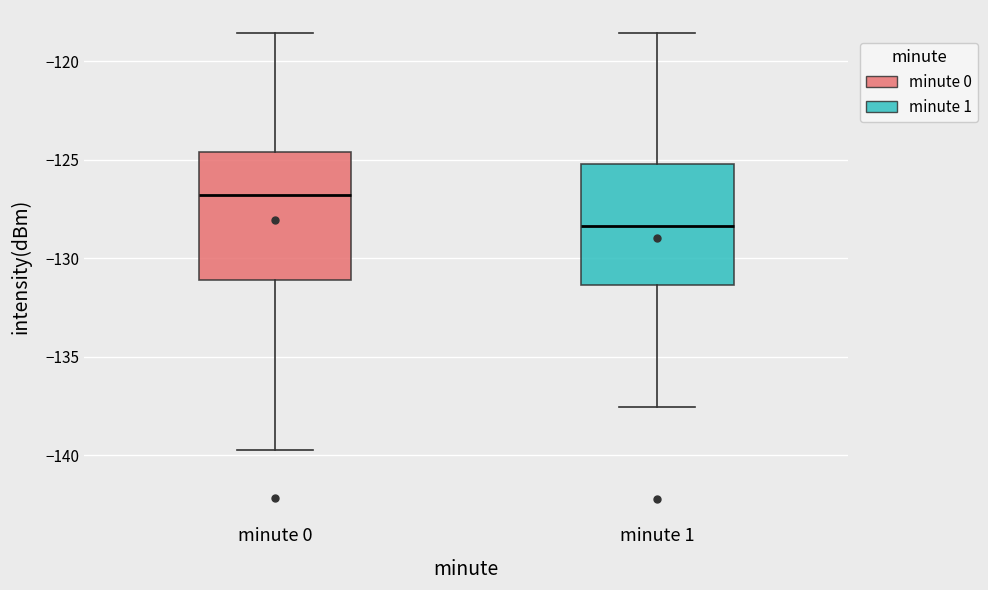

Which box's median line is the lowest?

minute 1